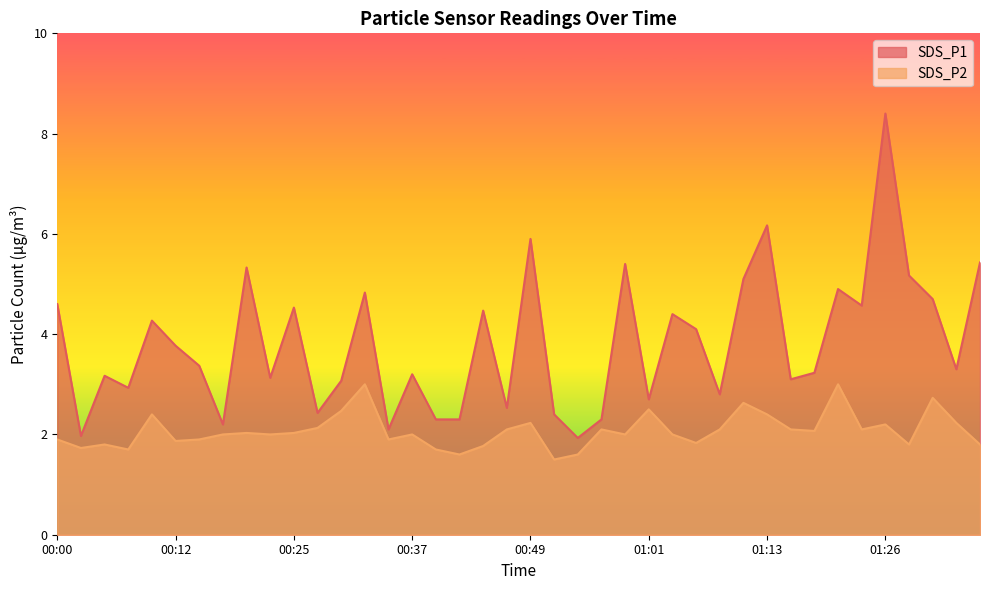

Reading right to left, extract all data points from this chart.

SDS_P1: 5.4	3.3	4.7	5.2	8.4	4.6	4.9	3.2	3.1	6.2	5.1	2.8	4.1	4.4	2.7	5.4	2.3	1.9	2.4	5.9	2.5	4.5	2.3	2.3	3.2	2.1	4.8	3.1	2.4	4.5	3.1	5.3	2.2	3.4	3.8	4.3	2.9	3.2	2.0	4.6
SDS_P2: 1.8	2.2	2.7	1.8	2.2	2.1	3.0	2.1	2.1	2.4	2.6	2.1	1.8	2.0	2.5	2.0	2.1	1.6	1.5	2.2	2.1	1.8	1.6	1.7	2.0	1.9	3.0	2.5	2.1	2.0	2.0	2.0	2.0	1.9	1.9	2.4	1.7	1.8	1.7	1.9